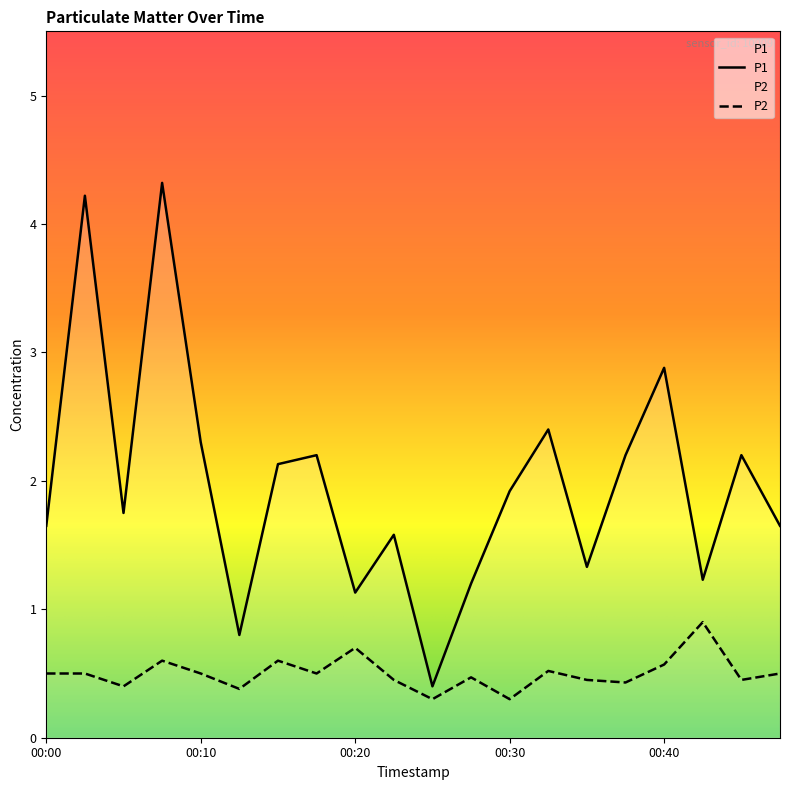

True or false: P1 and P2 cross at least once.

False